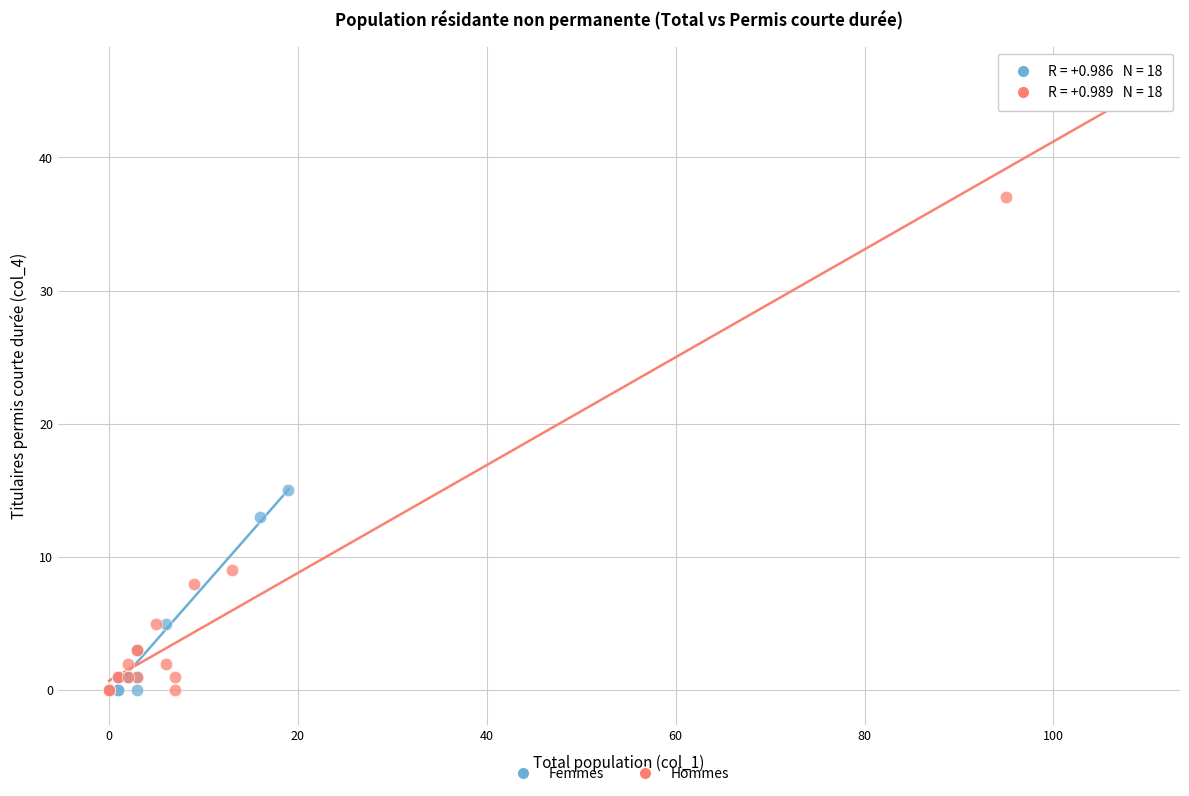

Which series has the widest spread of Y values?

Hommes